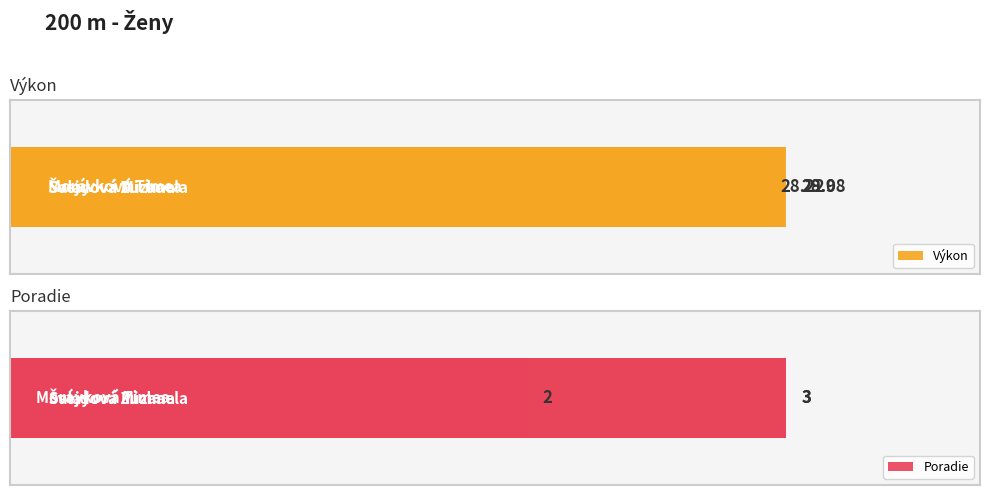

What is the difference between the maximum and minimum values in the Výkon series?

0.8